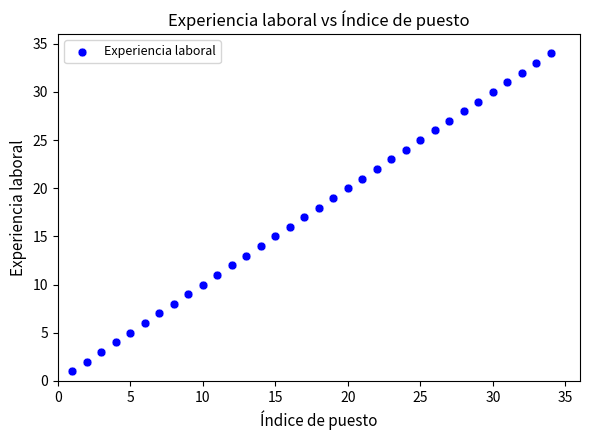

What is the range of Y values (max minus min)?

33